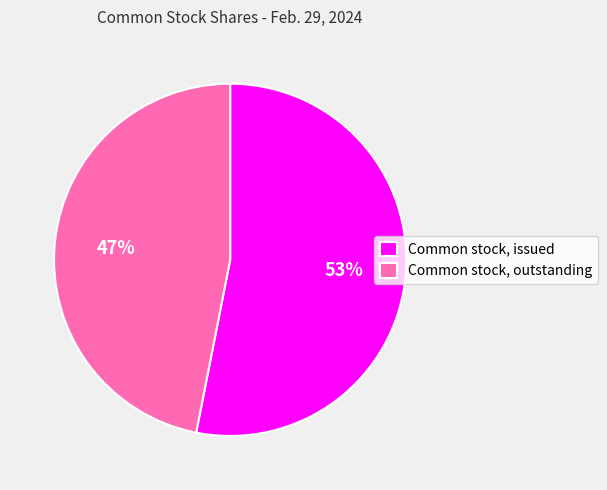

What is the ratio of the value at Common stock, outstanding to the value at Common stock, issued?

0.9